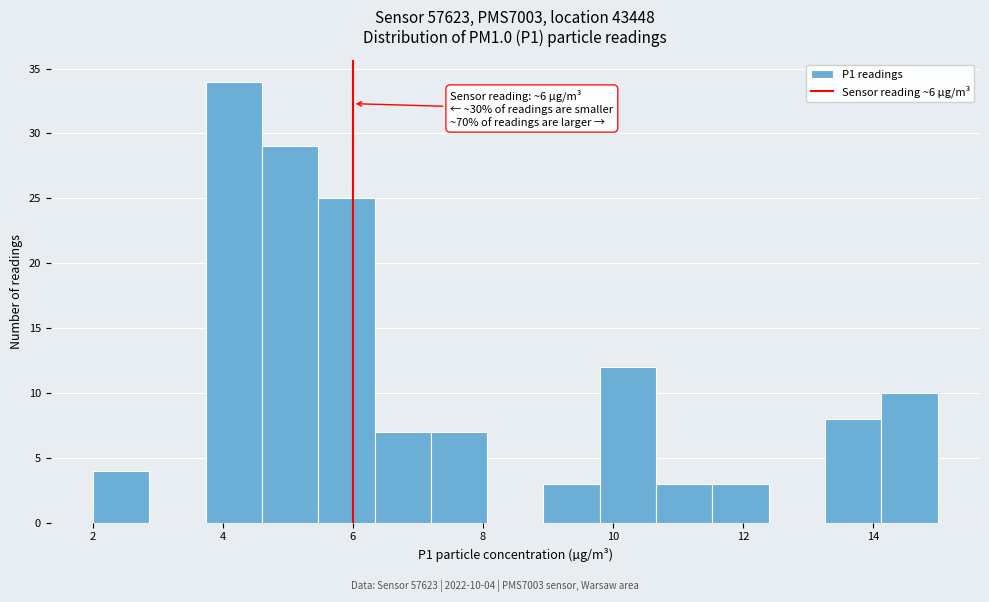

Which range on the x-axis has the tallest bar?

3.8 to 4.6